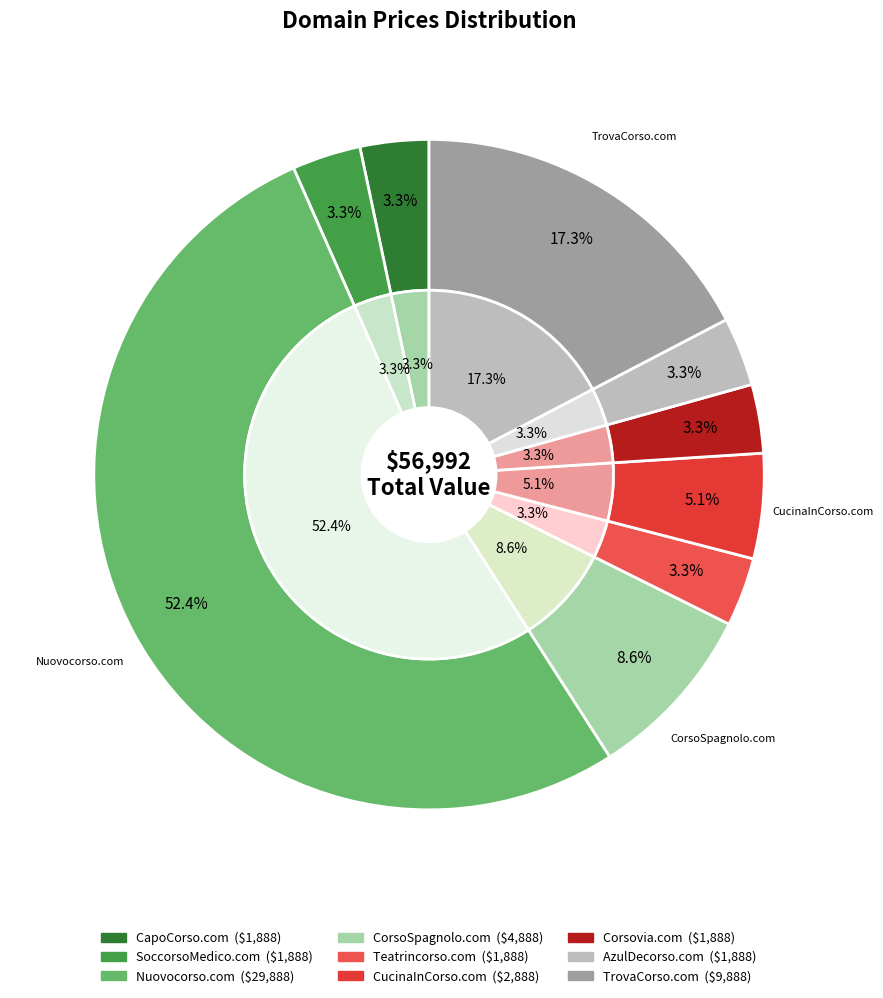

How much of the chart is everything except Corsovia.com?

96.7%